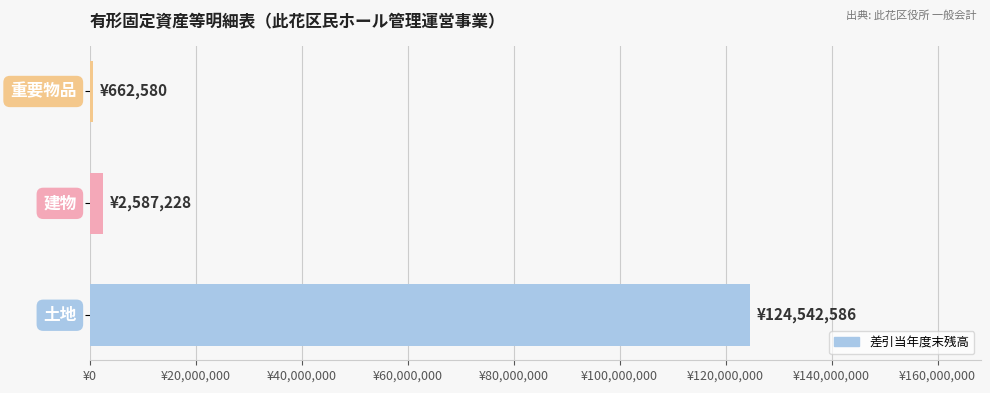

Are the bars horizontal?

Yes